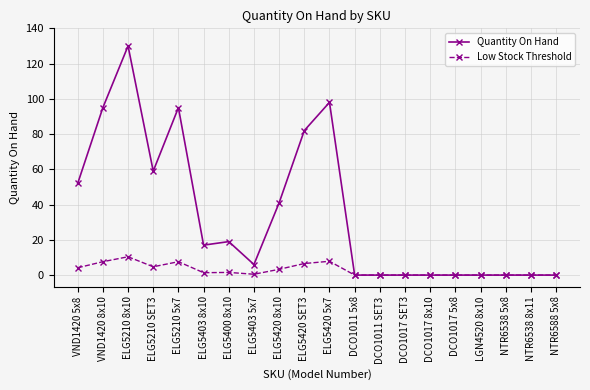

What is the label of the 13th point from the right?

ELG5403 5x7